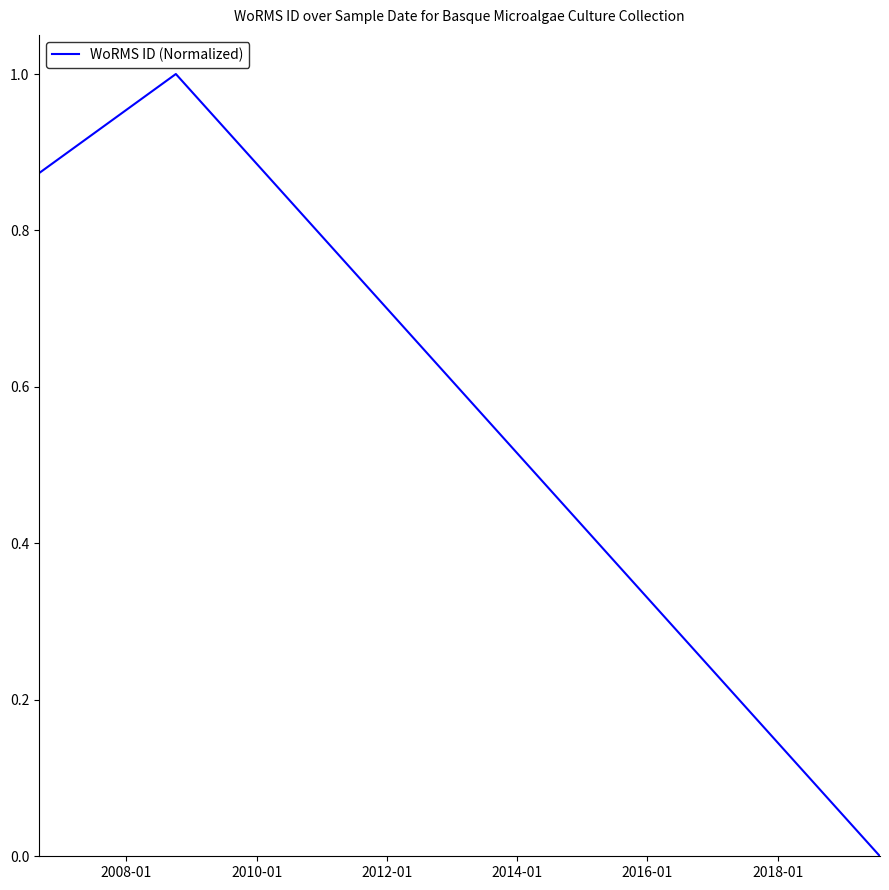

Which has a higher value, 2014-01 or 2008-01?

2008-01